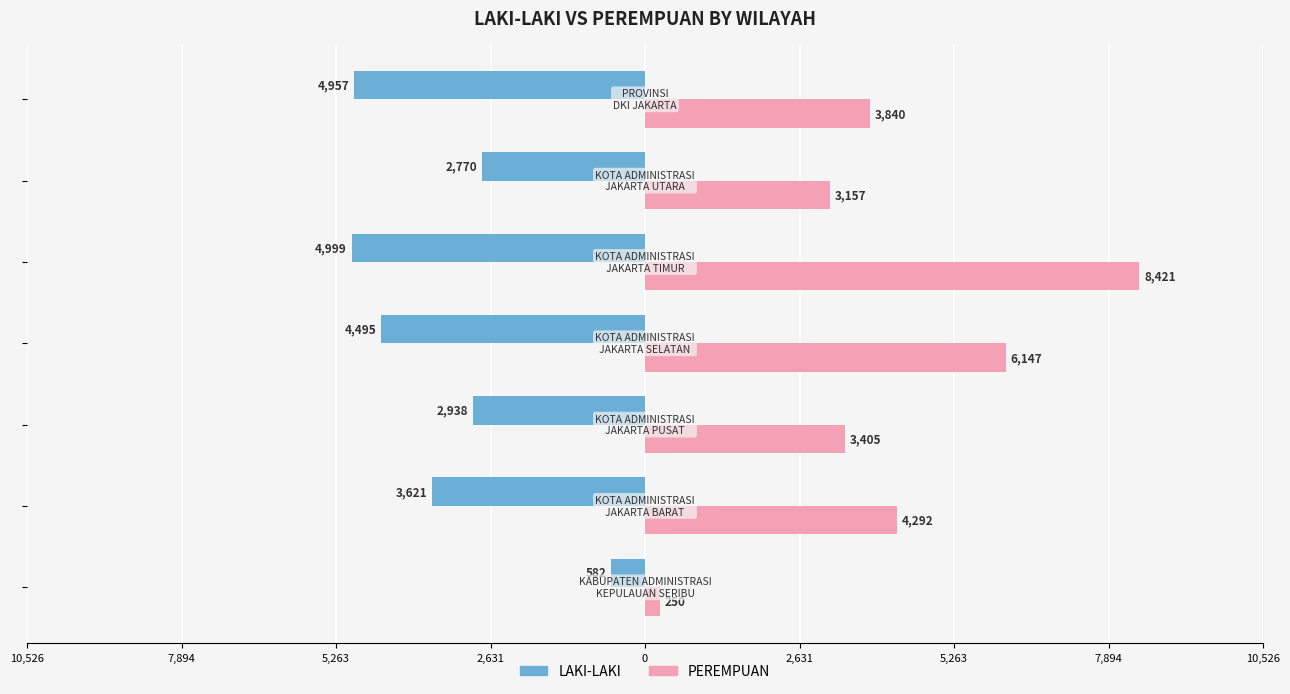

What are all the series names shown in the legend?

LAKI-LAKI, PEREMPUAN